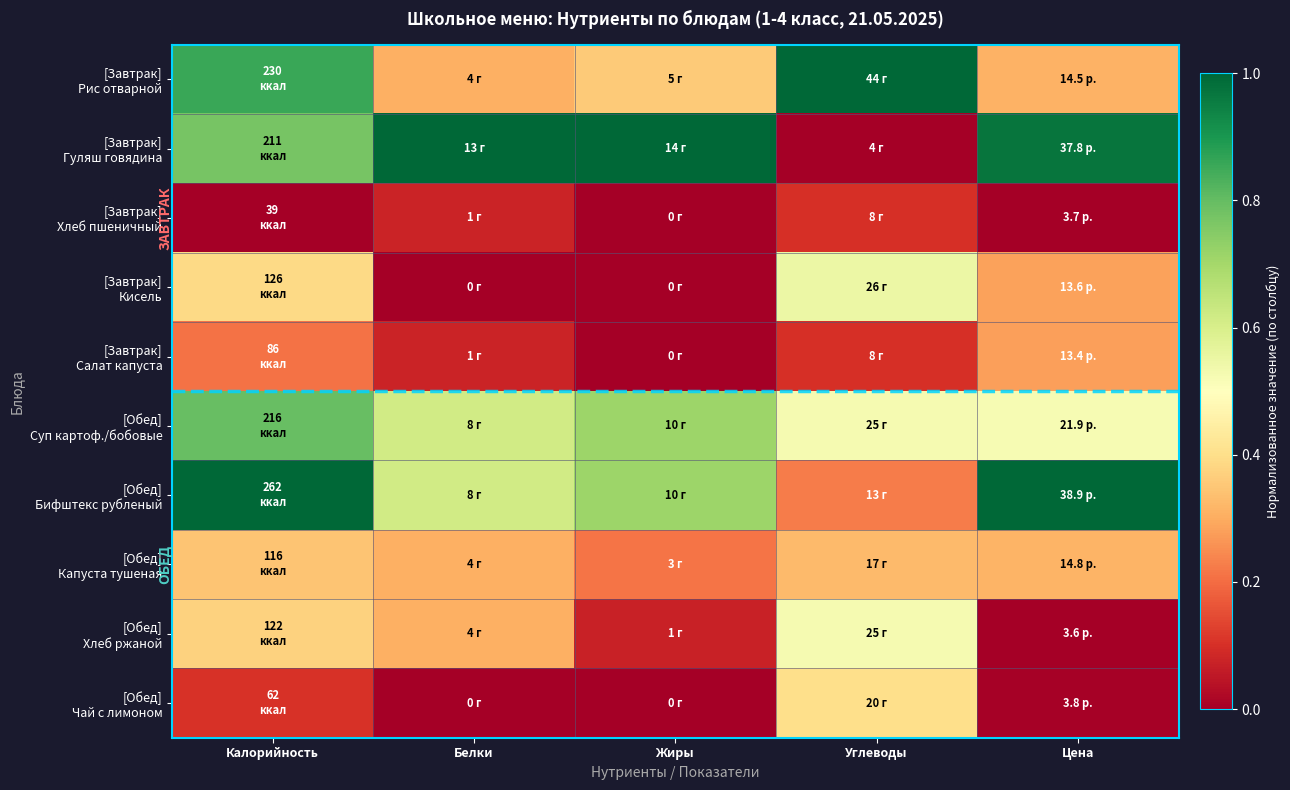

List the series in order of their peak value, highest first.

[Завтрак] Рис отварной, [Завтрак] Гуляш говядина, [Обед] Бифштекс рубленый, [Обед] Суп картоф./бобовые, [Завтрак] Кисель, [Обед] Хлеб ржаной, [Обед] Чай с лимоном, [Обед] Капуста тушеная, [Завтрак] Салат капуста, [Завтрак] Хлеб пшеничный